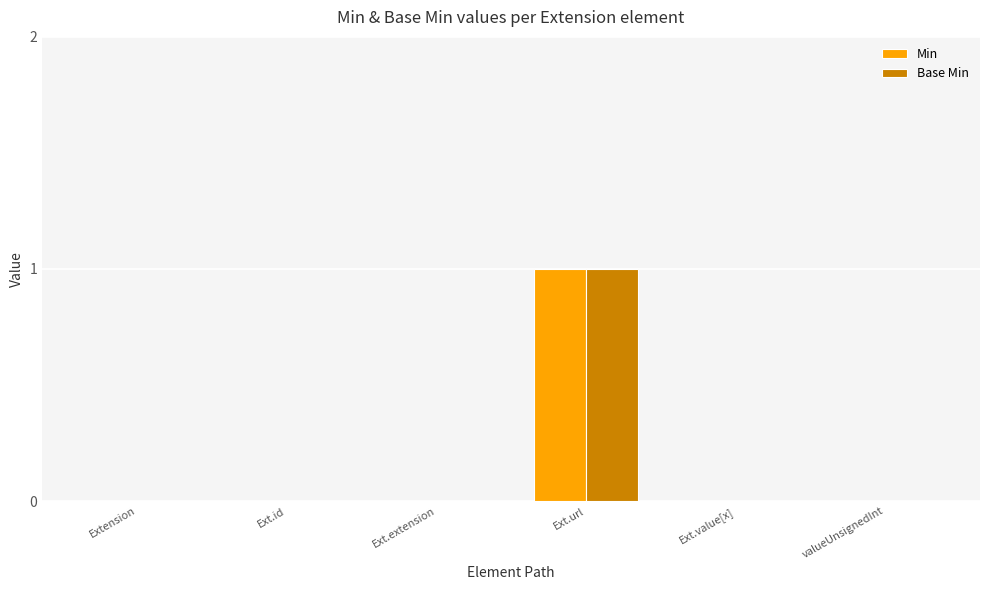

Which category has the highest value in the Base Min series?

Ext.url